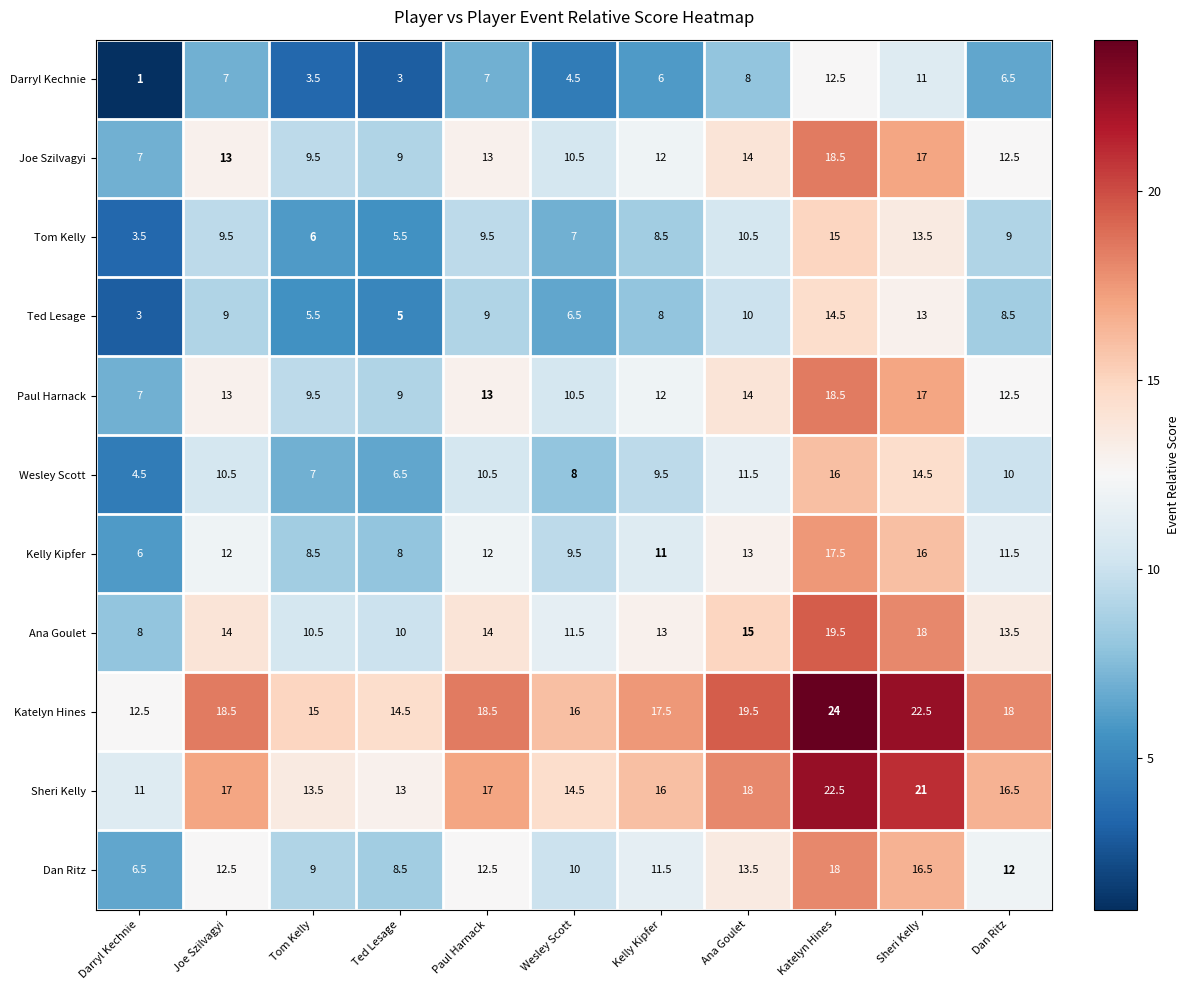

What is the greatest value displayed?

24.0